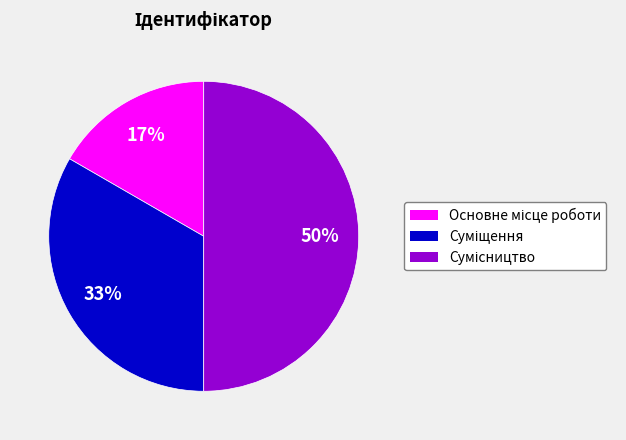

To the nearest percent, what is the difference between the largest and smallest slice percentages?

33%